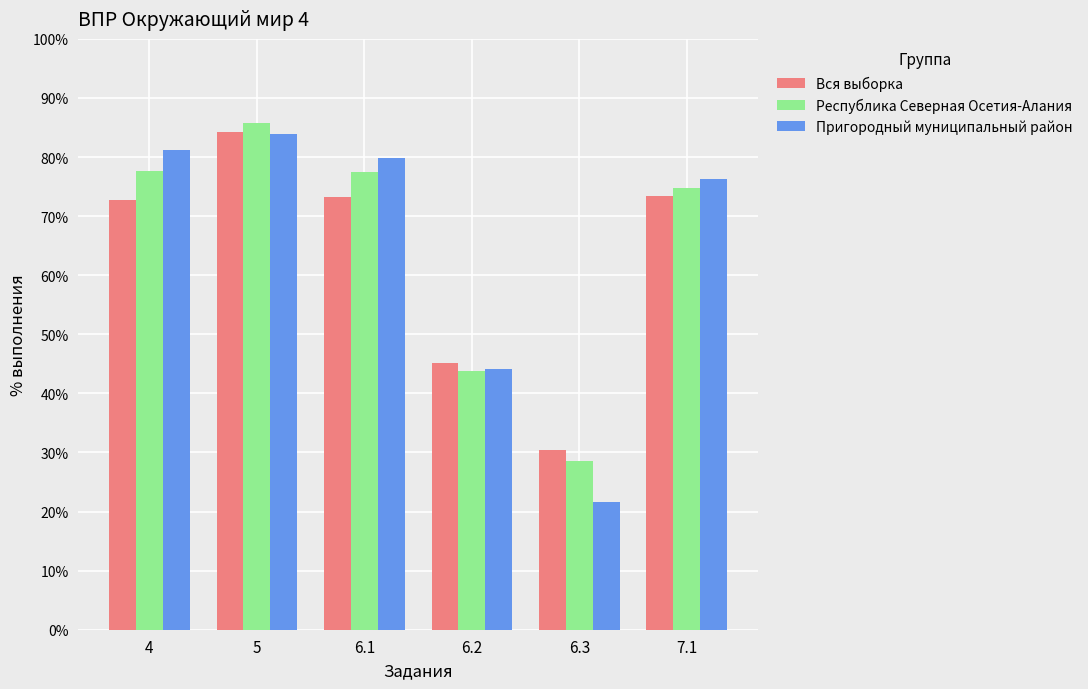

What is the sum of the Пригородный муниципальный район values at 6.2 and 7.1?

120.4